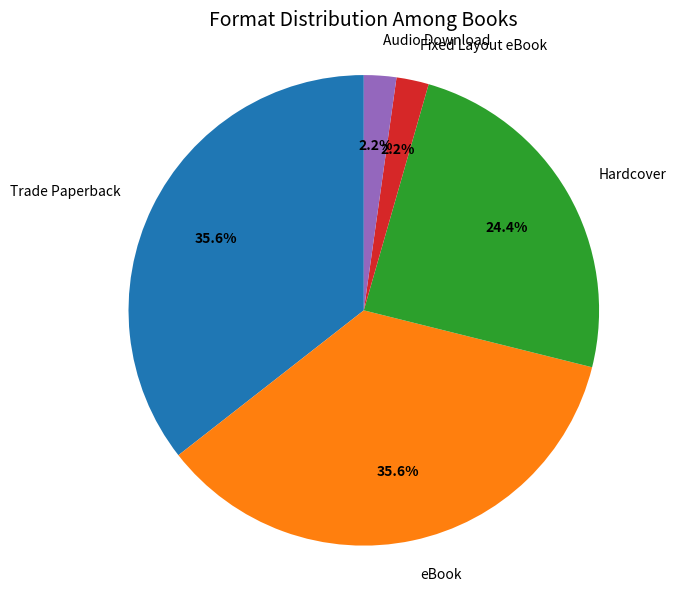

To the nearest percent, what percentage of the pie is Fixed Layout eBook?

2%